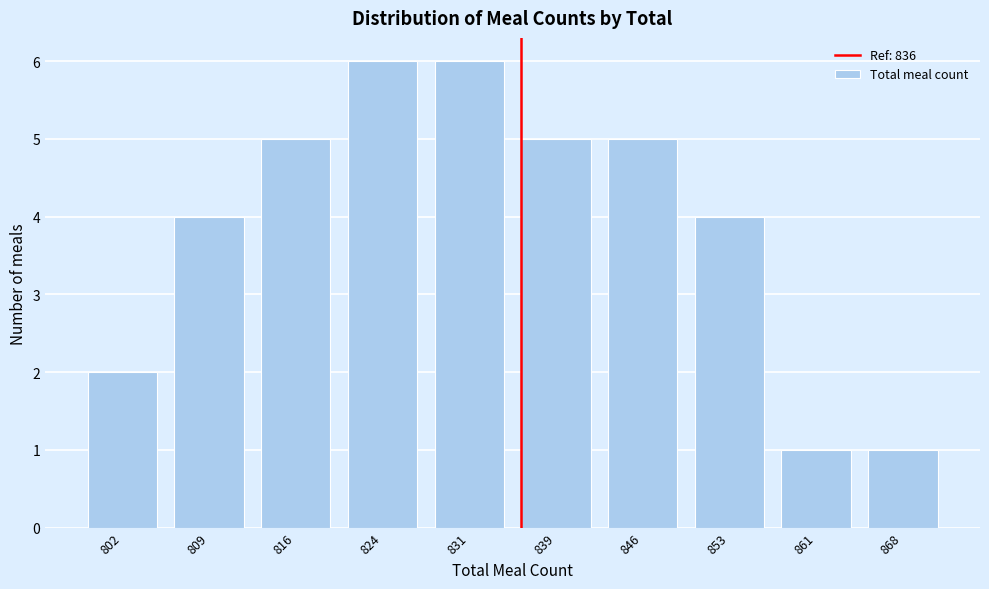

Reading left to right, extract all data points from this chart.

2	4	5	6	6	5	5	4	1	1